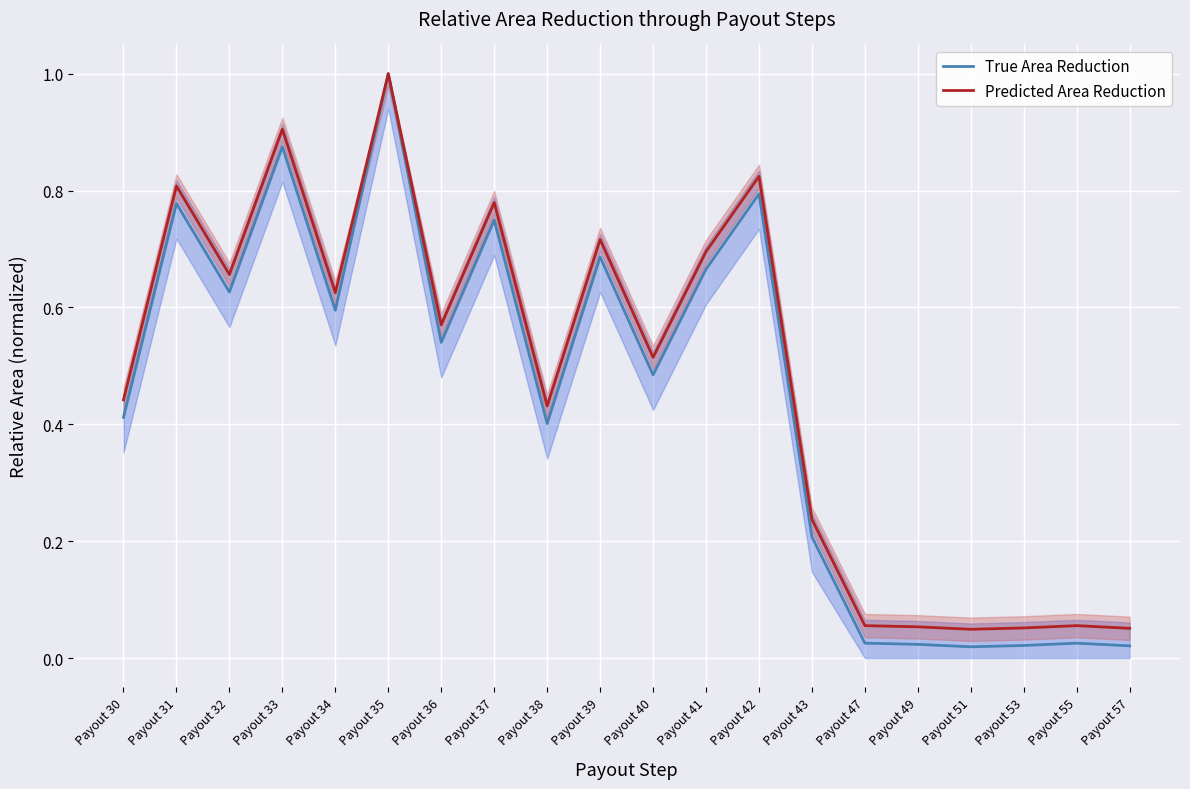

In True Area Reduction, how many points are lower than both neighbors (excluding endpoints)?

6